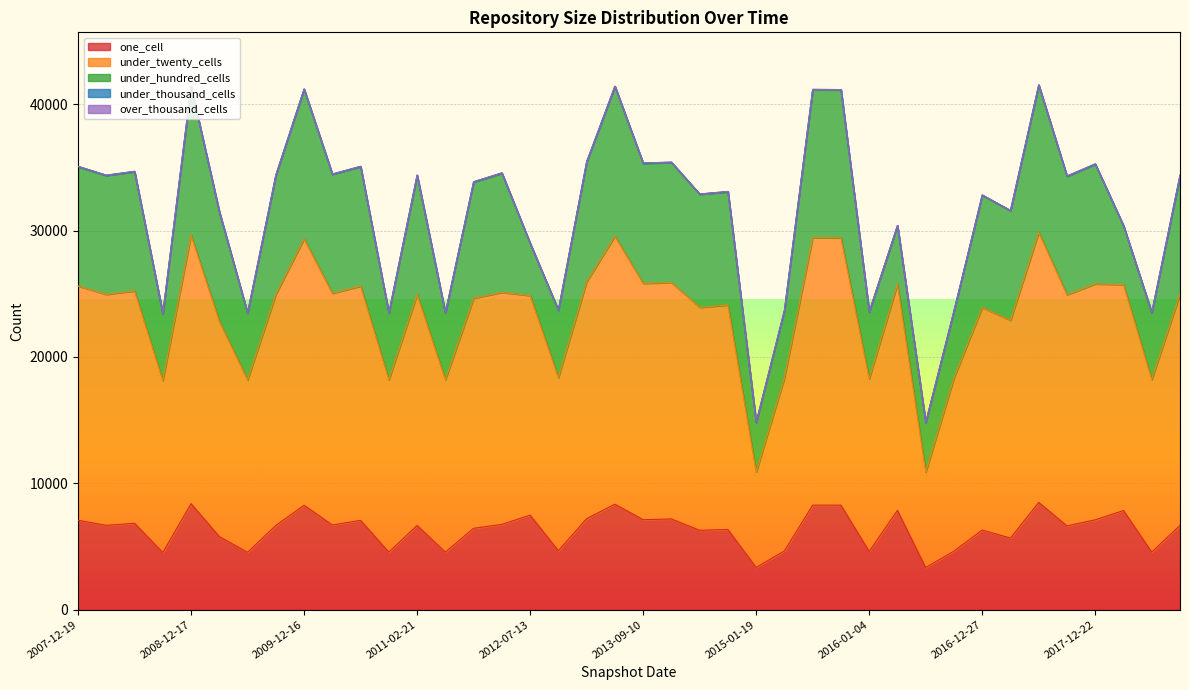

What value does the under_thousand_cells series have at 2018-04-09, to the nearest 10?

20